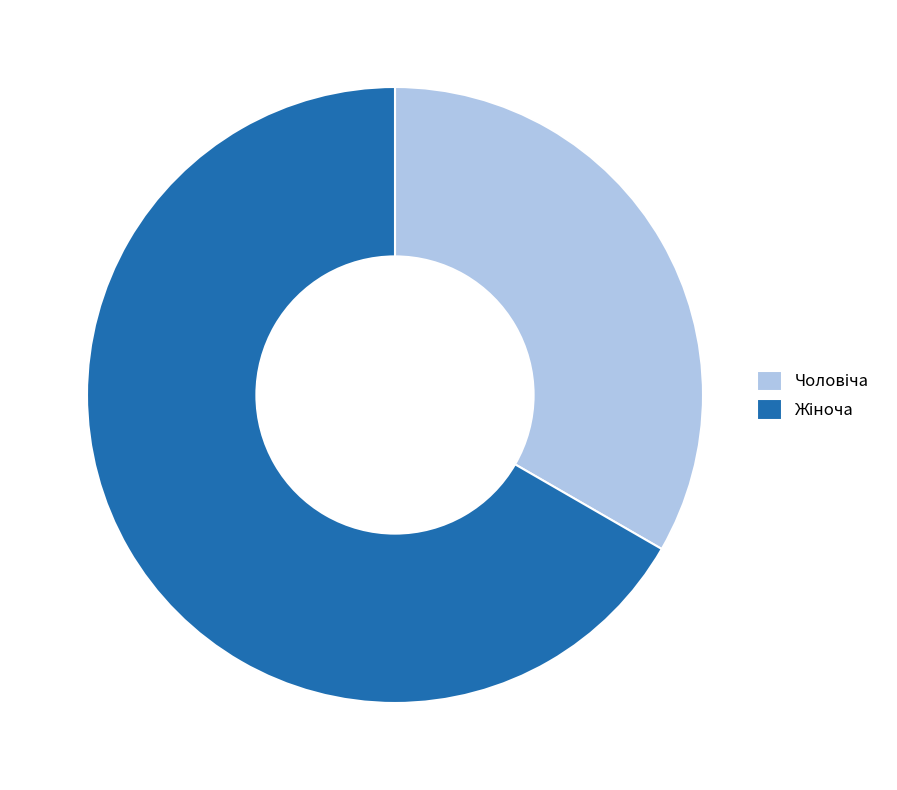

How many slices are in this pie chart?

2